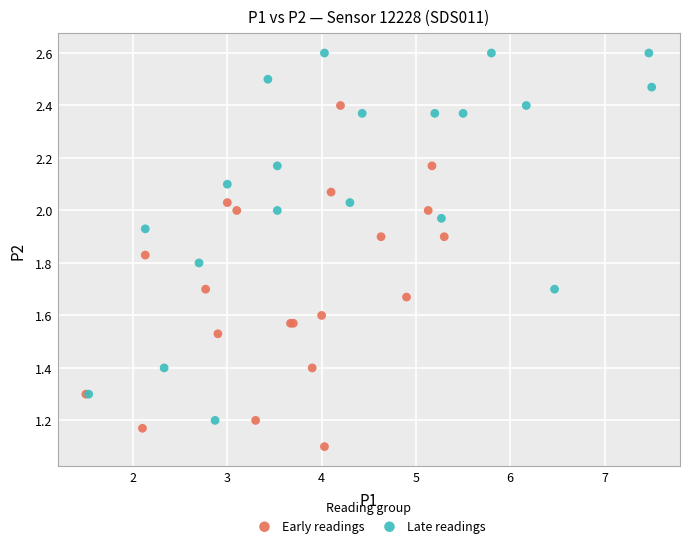

Which series reaches the minimum Y coordinate?

Early readings